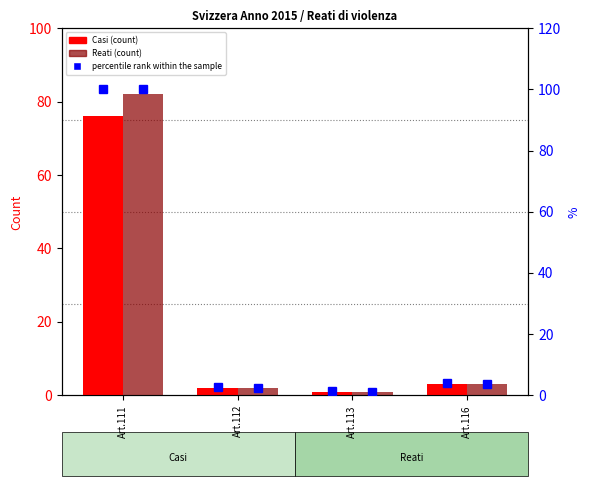

What is the value of the percentile rank within the sample bar at the 4th from the left?

3.9